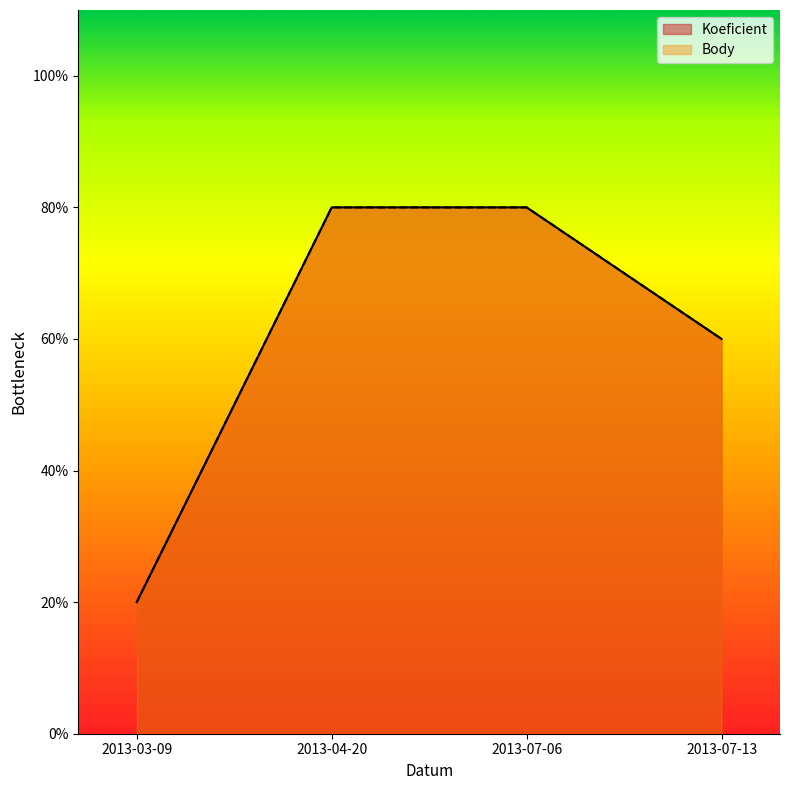

What is the label of the 2nd point from the right?

2013-07-06